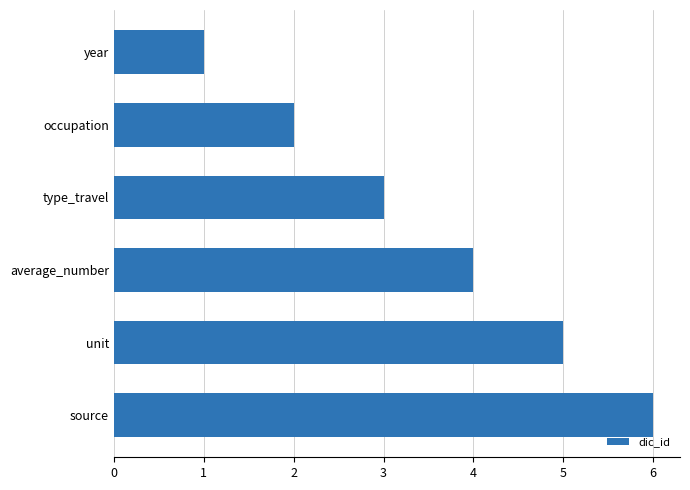

True or false: the data shows 8 at source.

False